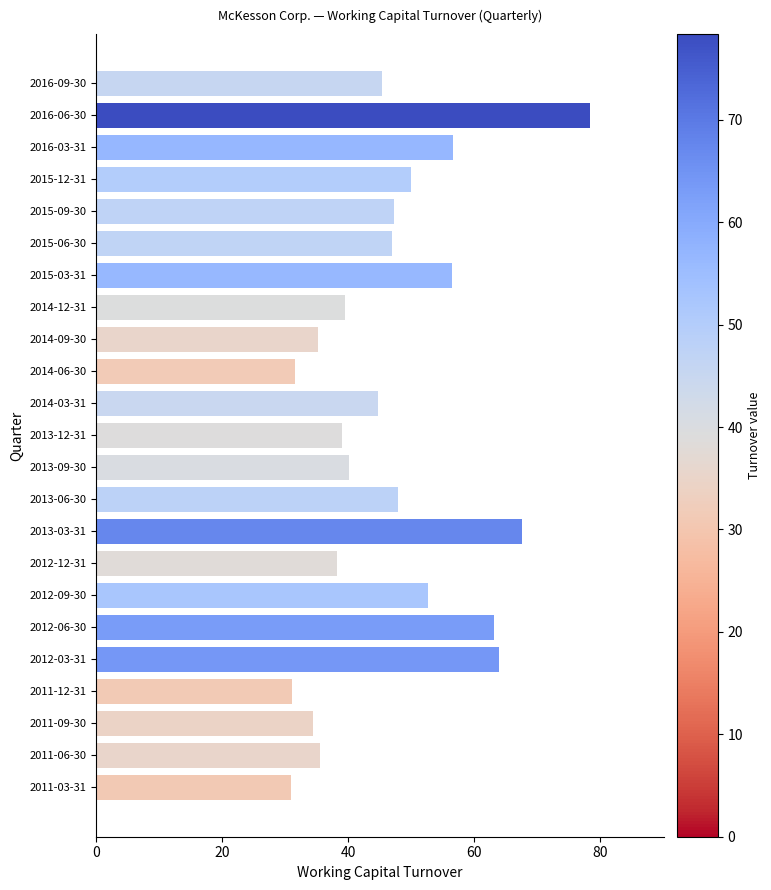

How many categories are shown in the chart?

23